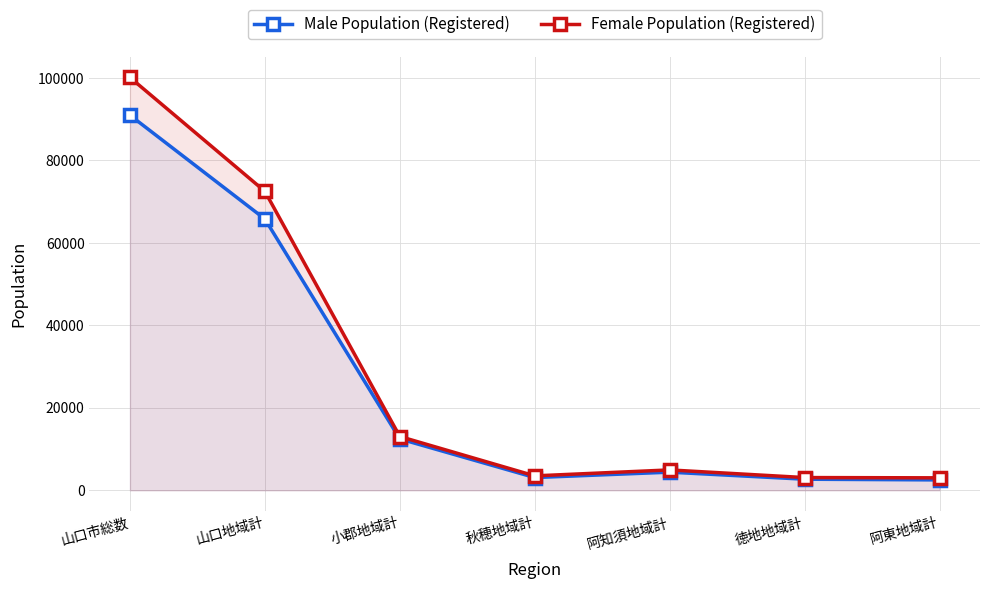

Reading right to left, transcribe all the data shown in this chart.

Male Population (Registered): 2521	2695	4402	3094	12468	65806	90986
Female Population (Registered): 3028	3094	4947	3504	13051	72519	100143